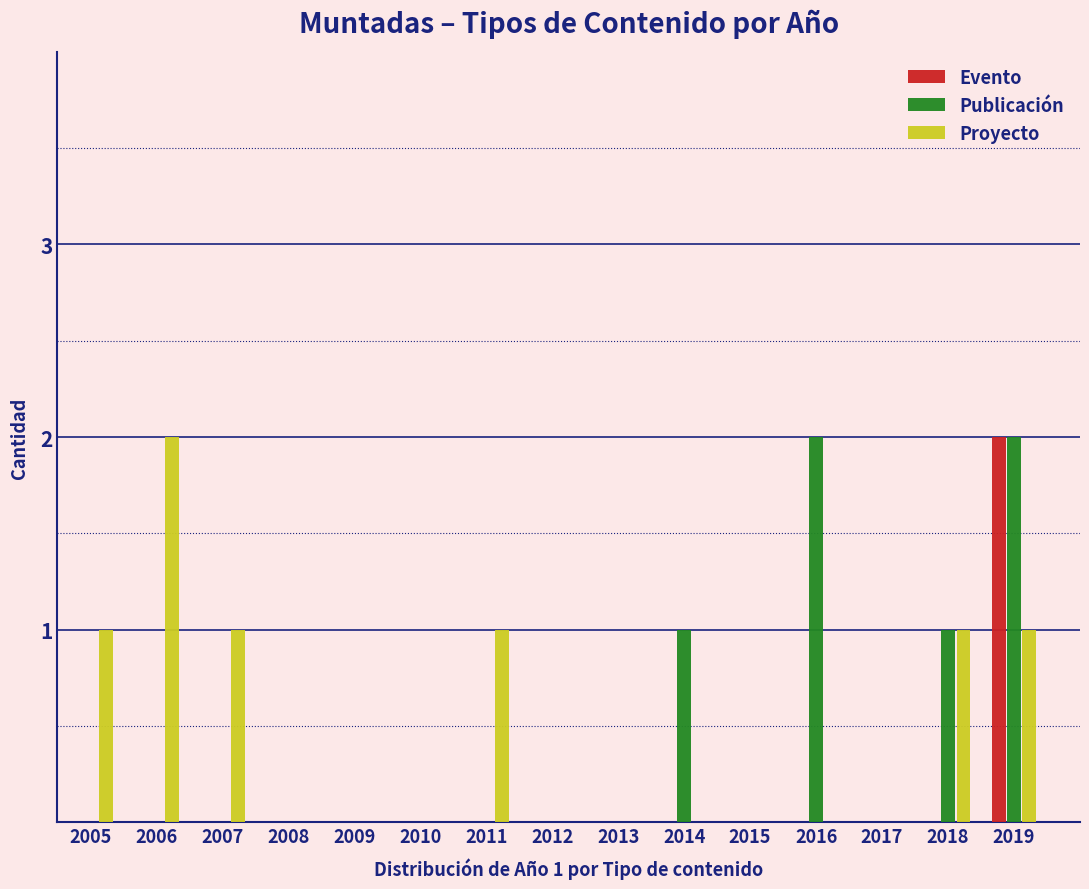

The value of Publicación at 2007 is 0. True or false?

True